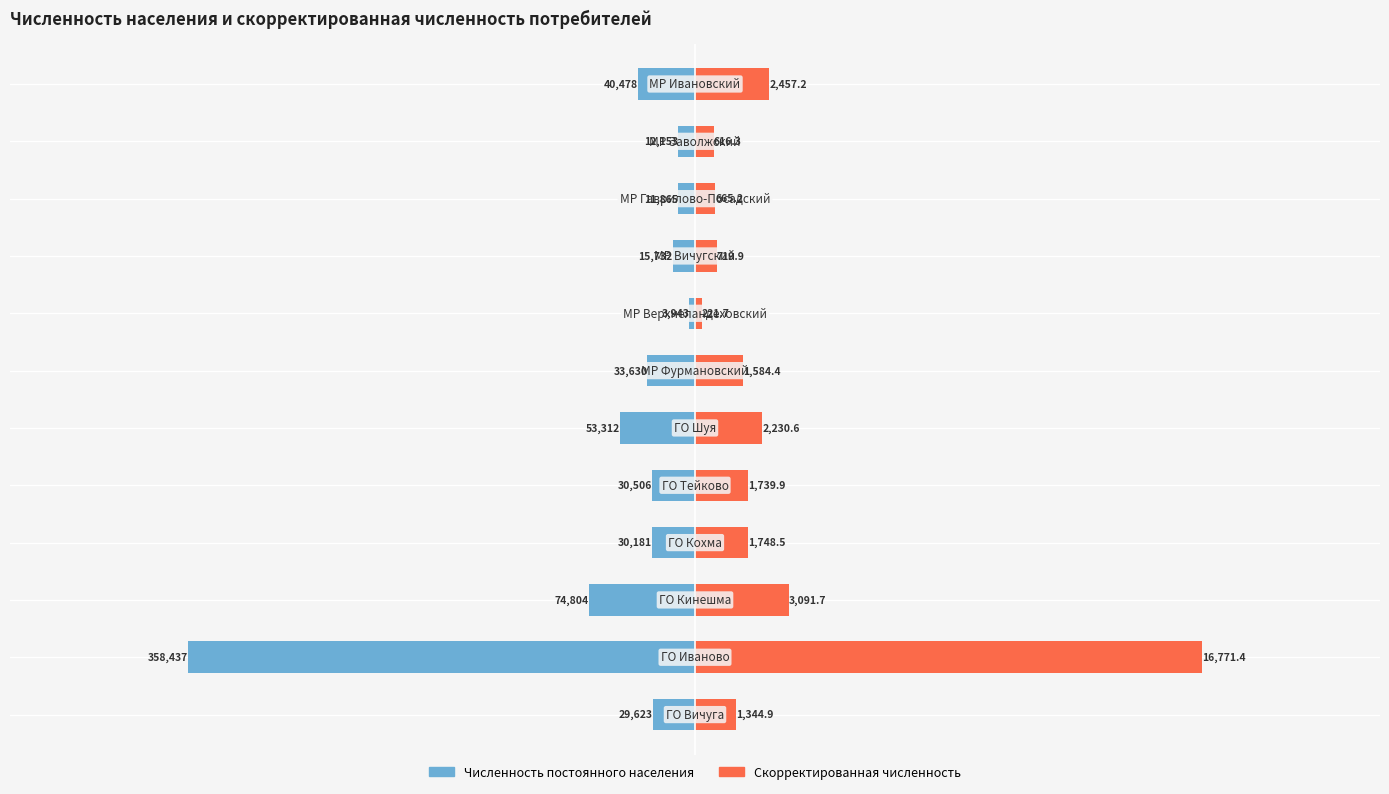

What is the approximate value of Численность постоянного населения at 0?

-29623.0